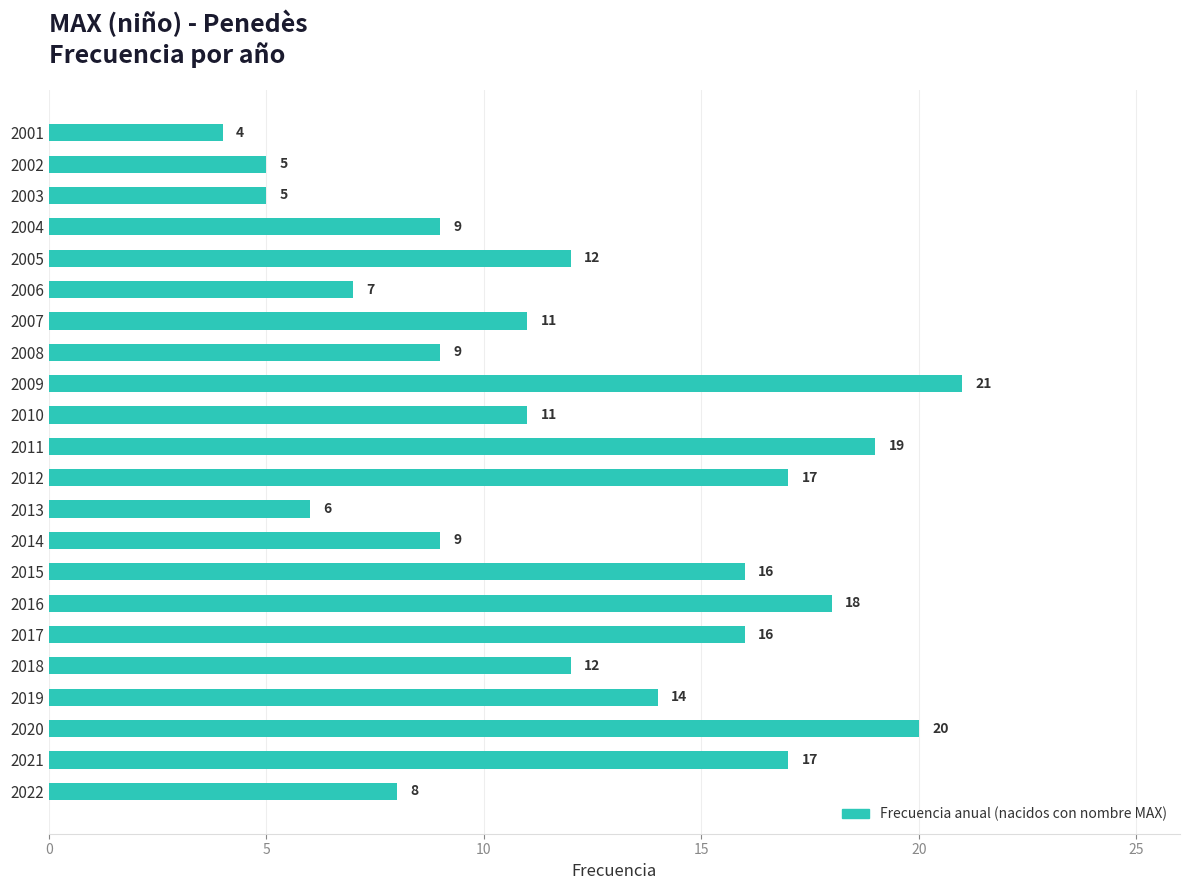

What is the maximum value shown in the chart?

21